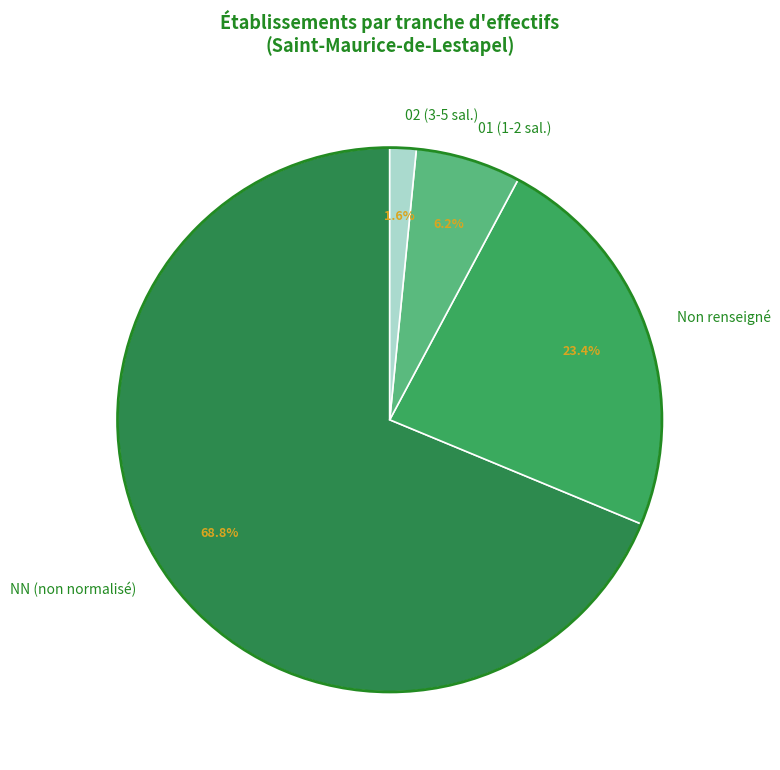

Rank the categories by value from highest to lowest.

NN (non normalisé), Non renseigné, 01 (1-2 sal.), 02 (3-5 sal.)